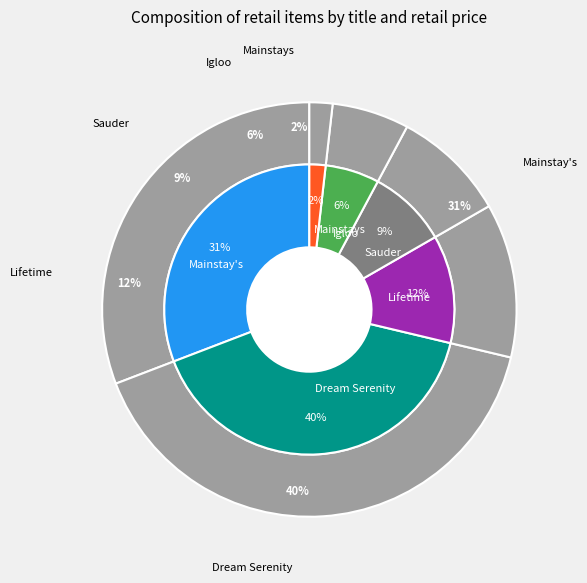

Is Mainstay's the majority of the pie?

No